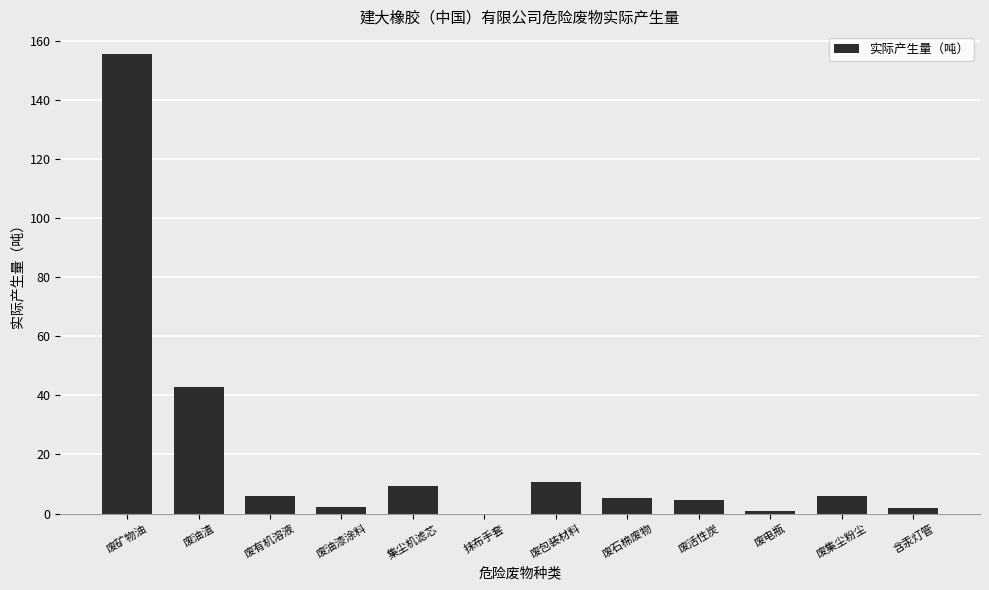

What is the maximum value shown in the chart?

155.4